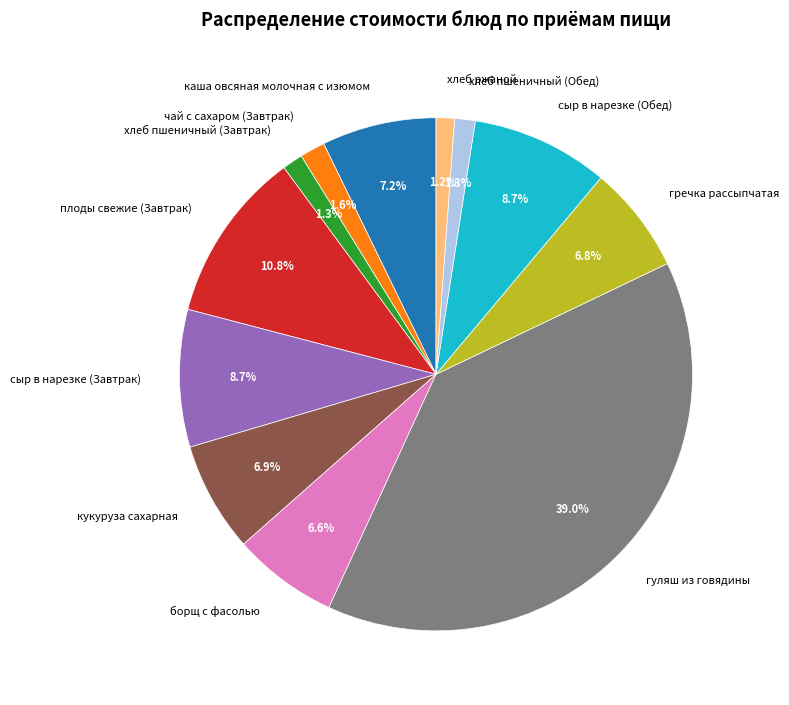

How many segments does this pie chart have?

12